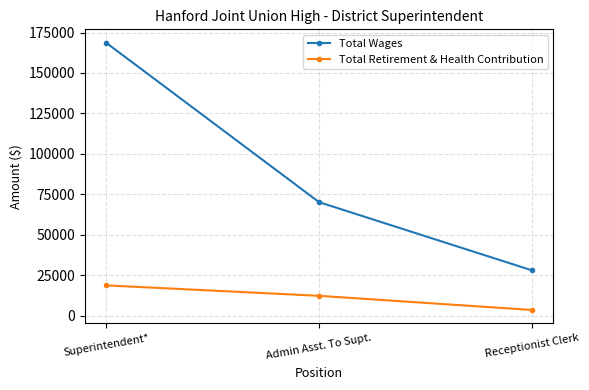

What is the difference between the Total Retirement & Health Contribution values at Receptionist Clerk and Admin Asst. To Supt.?

8747